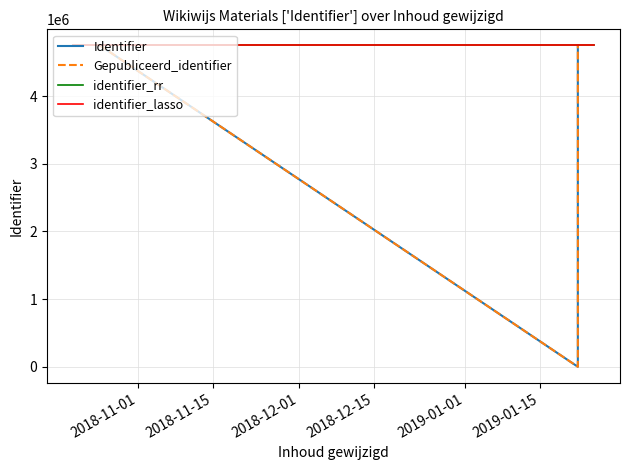

What is the sum of the values at 2018-10-25 and 2018-10-25?

9500539